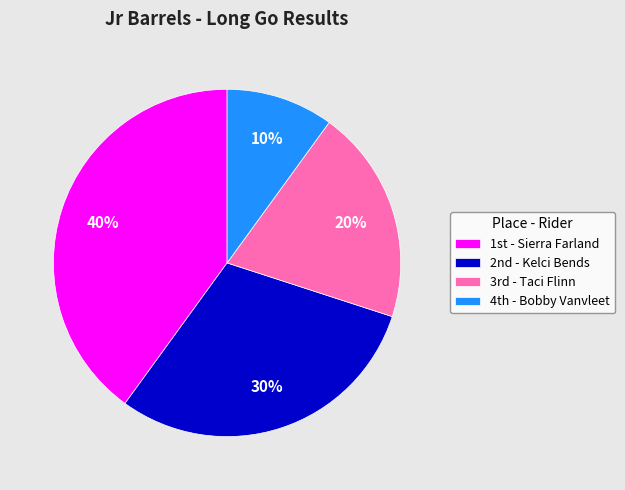

Count the number of slices in the pie.

4